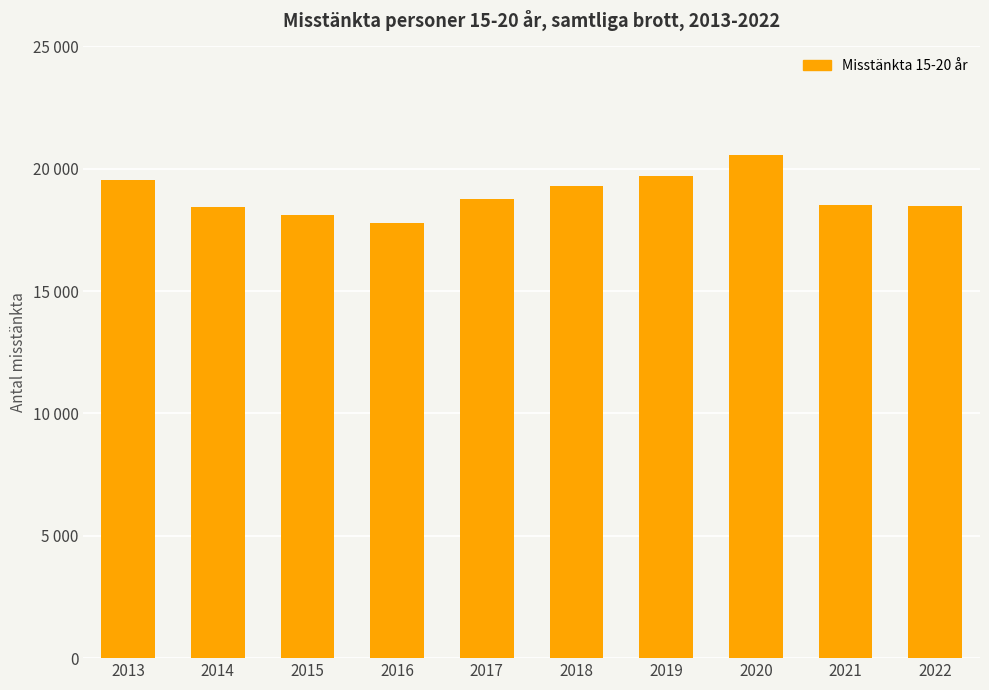

Does the chart contain any negative values?

No